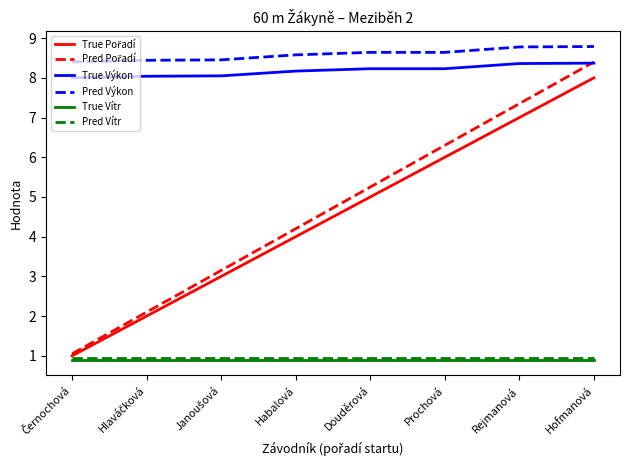

What is the minimum value shown in the chart?

0.9